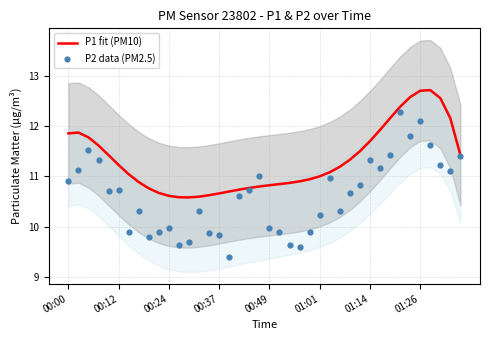

Which series has the widest spread of Y values?

P2 data (PM2.5)